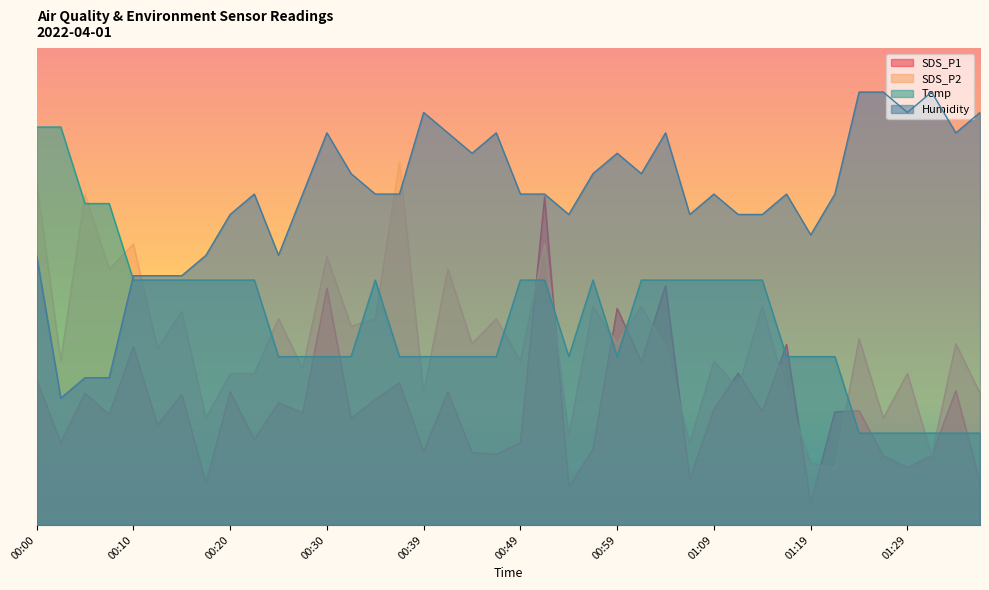

What is the difference between the SDS_P2 values at 00:39 and 00:54?

9.7